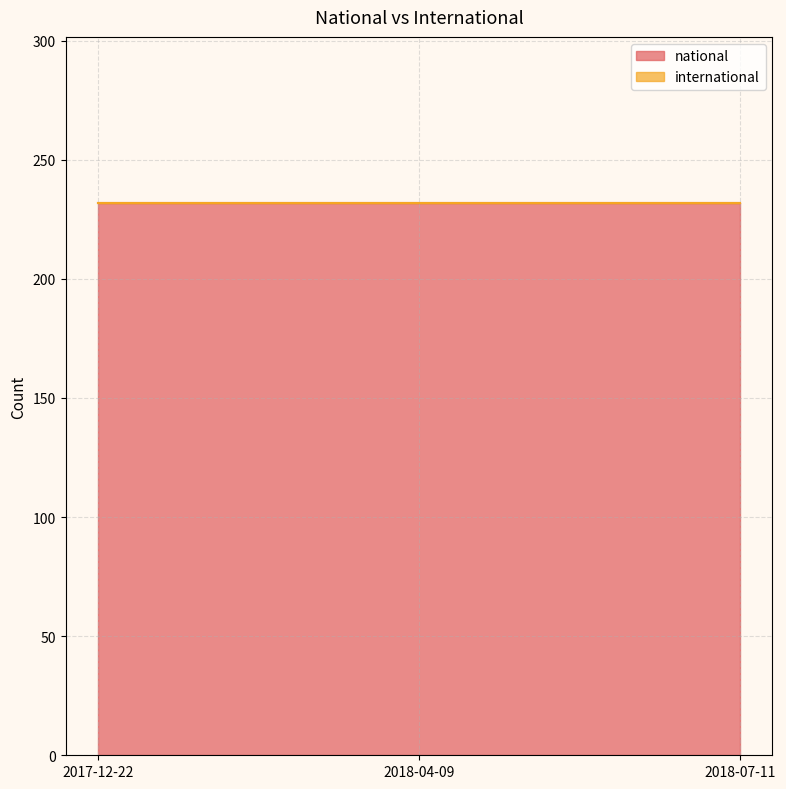

What is the label of the 2nd point from the left?

2018-04-09